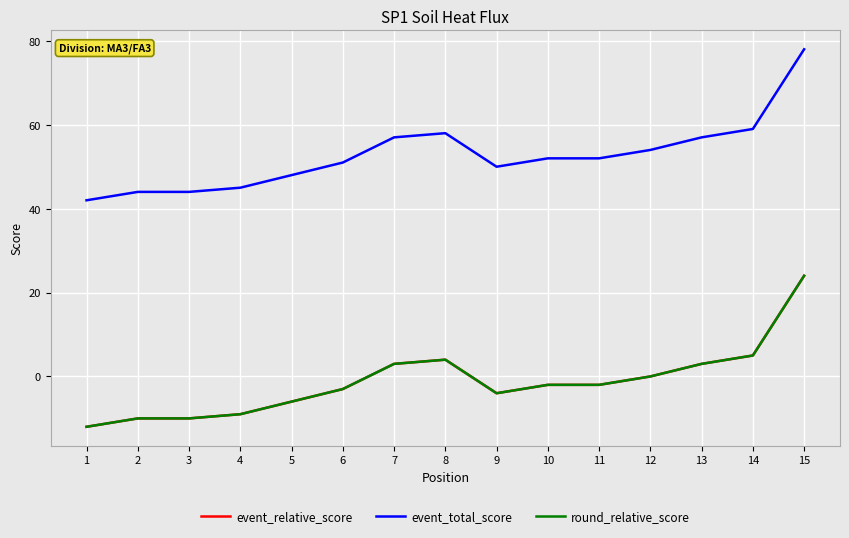

What is the average value of the event_relative_score series?

-1